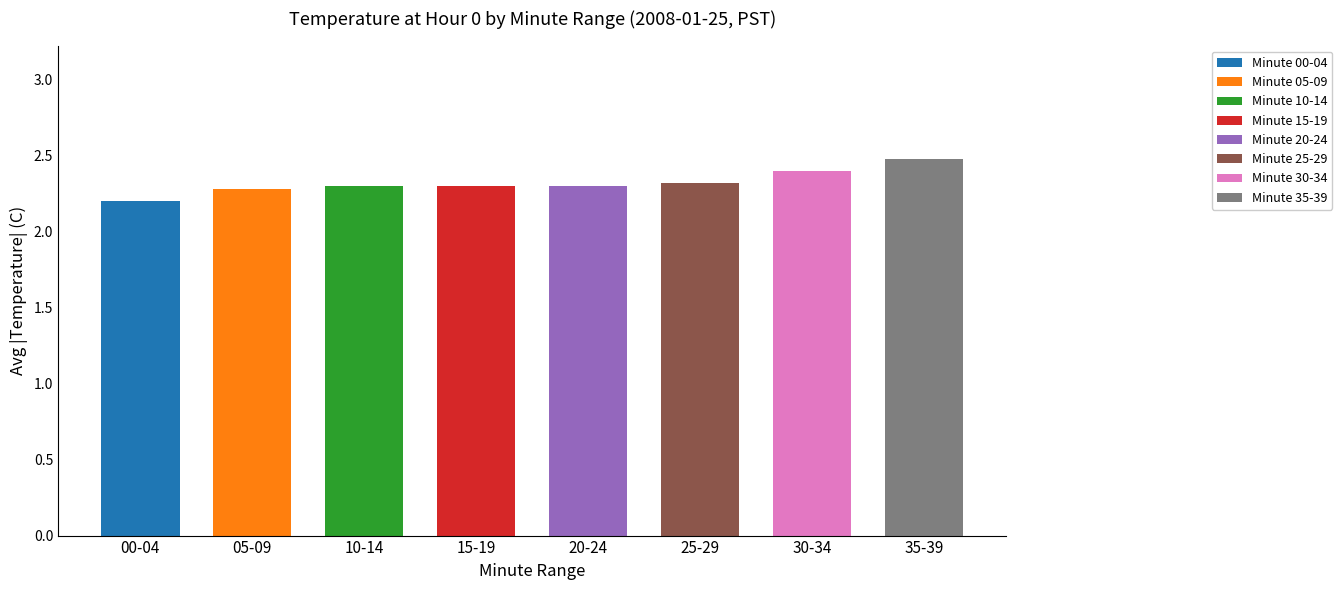

Between 15 and 8, which is larger?

15